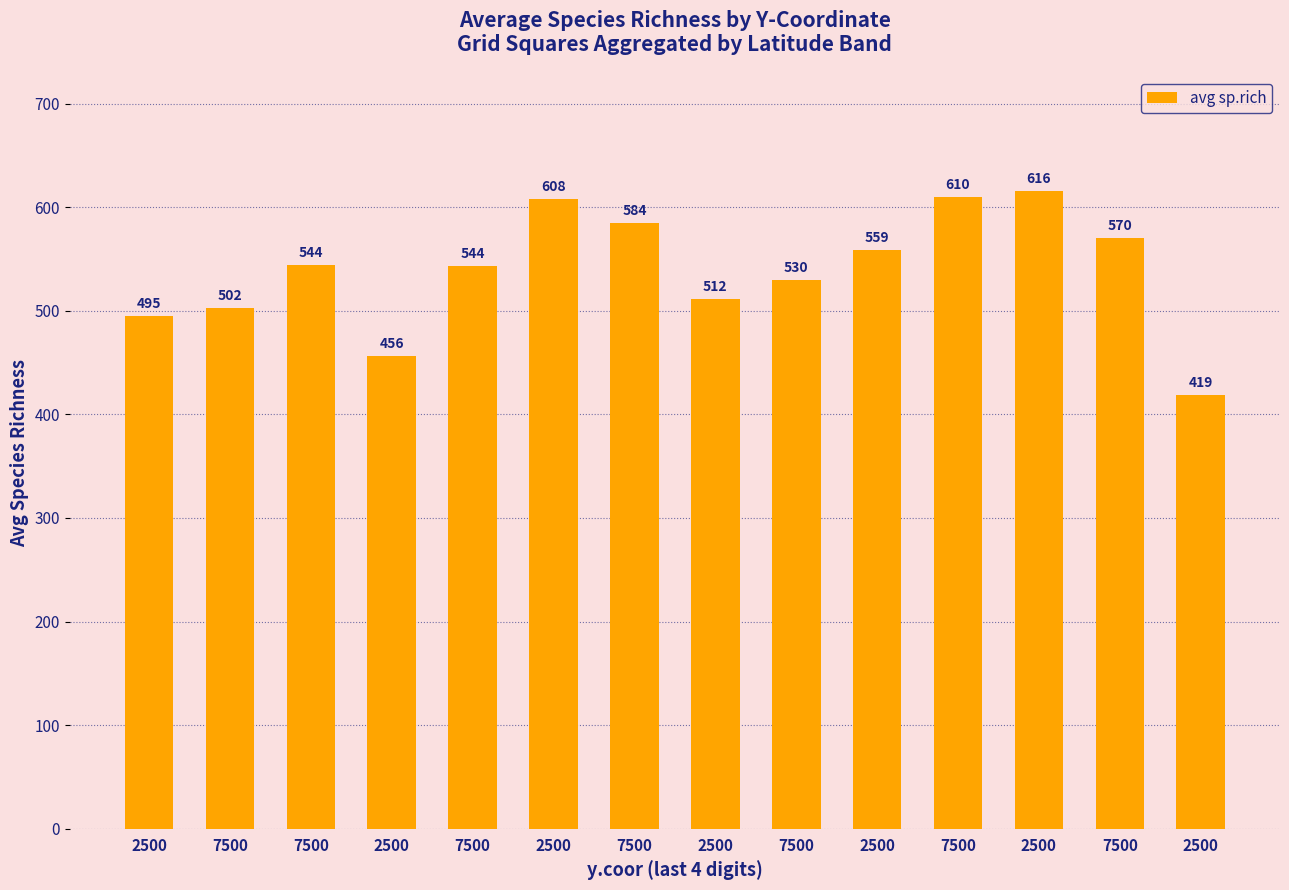

At which label is the value closest to 517?

2500